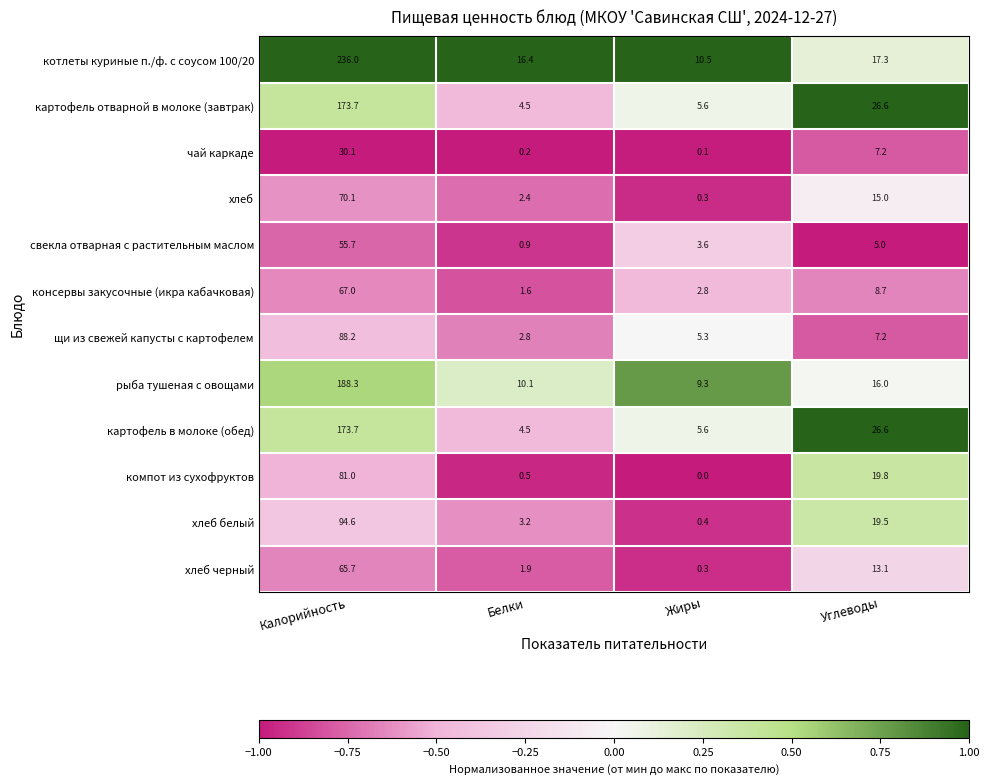

What is the difference between the рыба тушеная с овощами values at Калорийность and Белки?

178.2